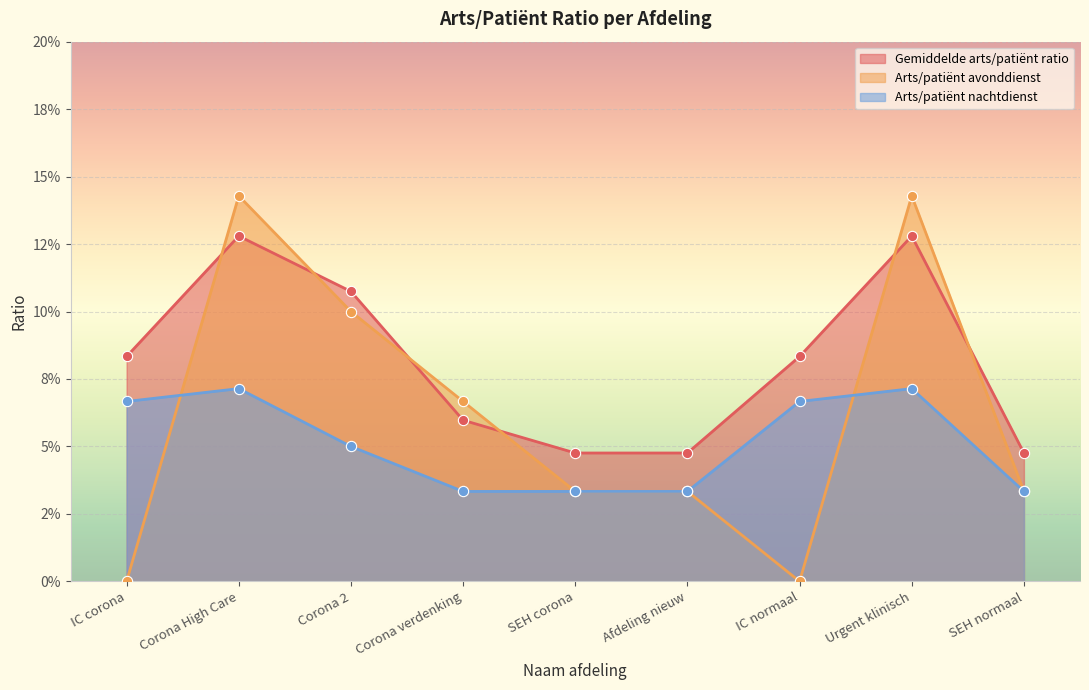

At how many categories does at least one series exceed 0?

9